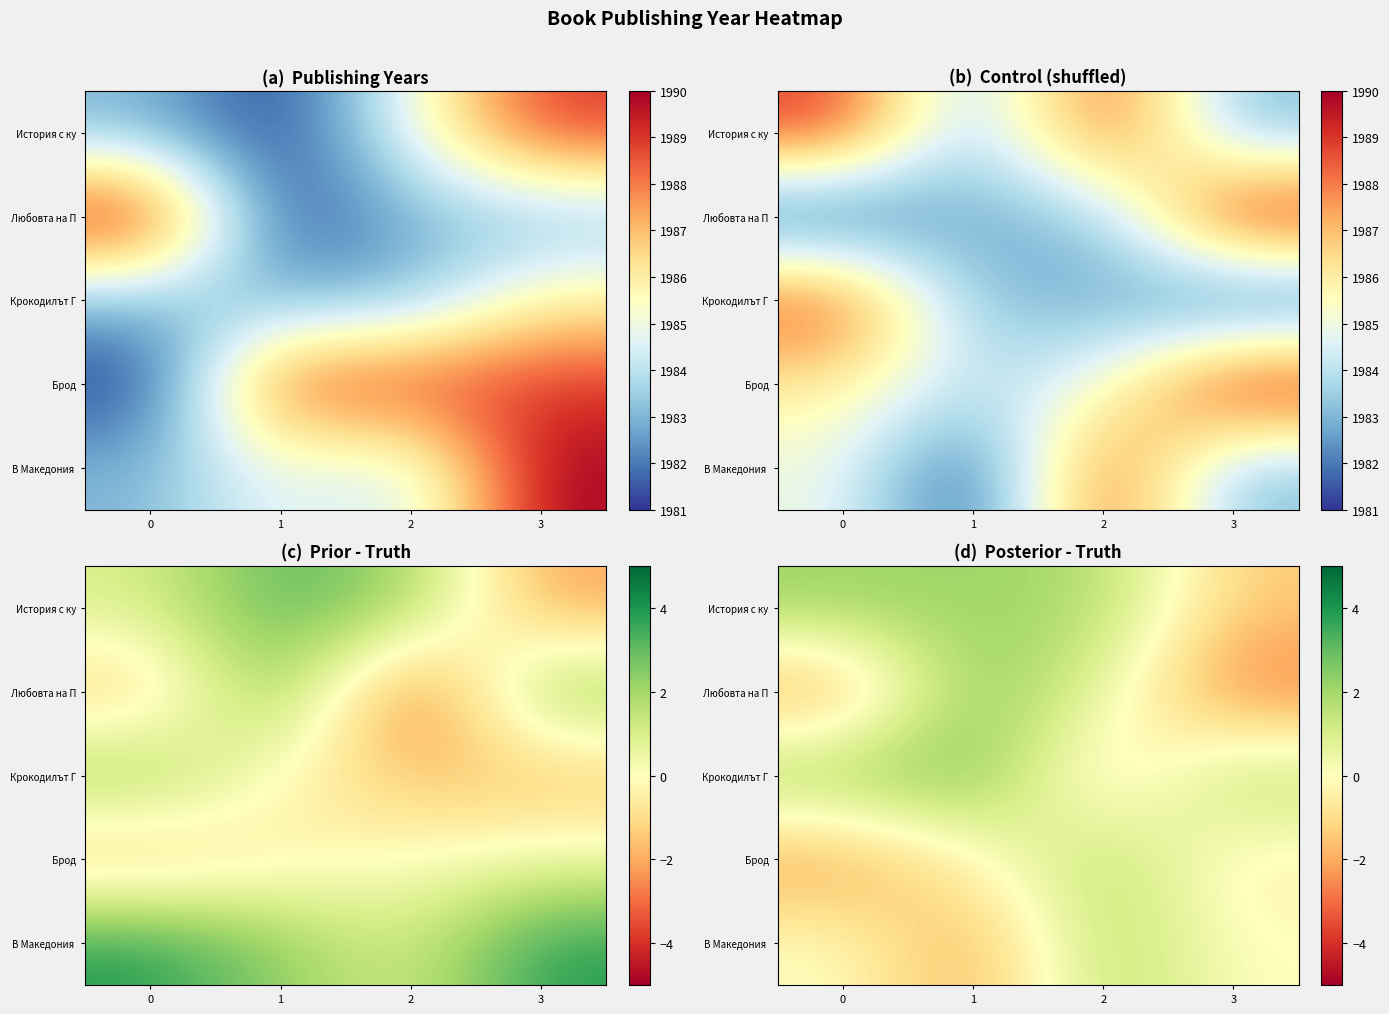

True or false: В Македония has a value of 0.1 at 0.

True